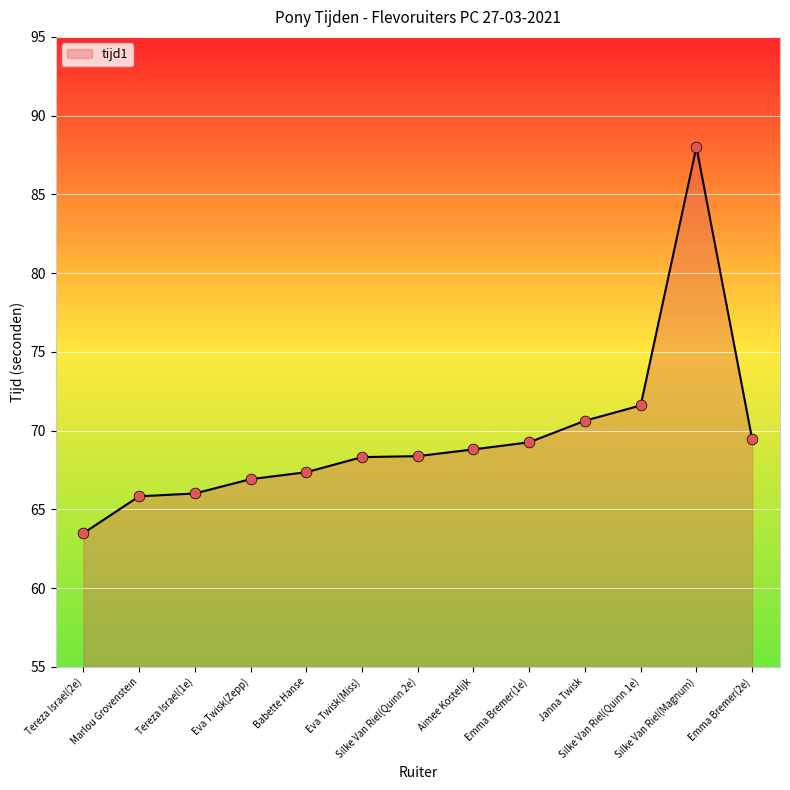

Approximately how many times larger is the value at Eva Twisk(Miss) compared to Silke Van Riel(Magnum)?

0.8